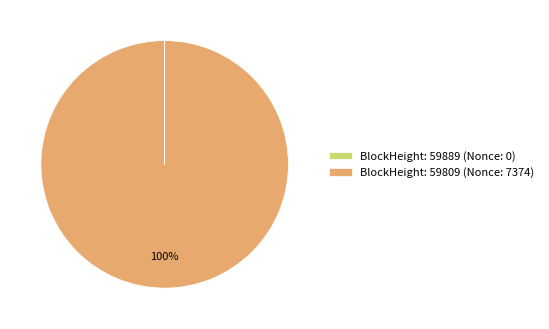

Which category has the biggest portion of the pie?

BlockHeight: 59809 (Nonce: 7374)